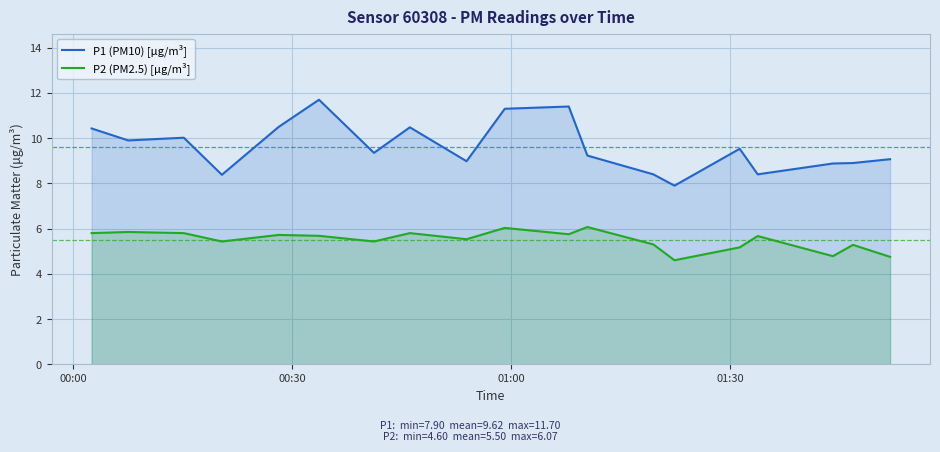

Which series has the widest spread of values?

P1 (PM10) [μg/m³]